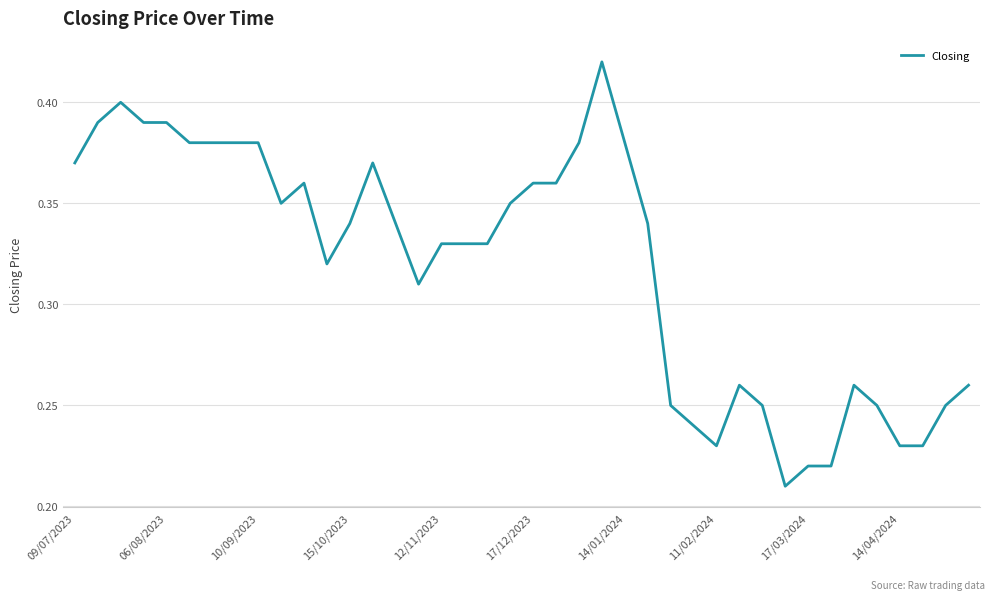

How many values are between 0 and 1?

40